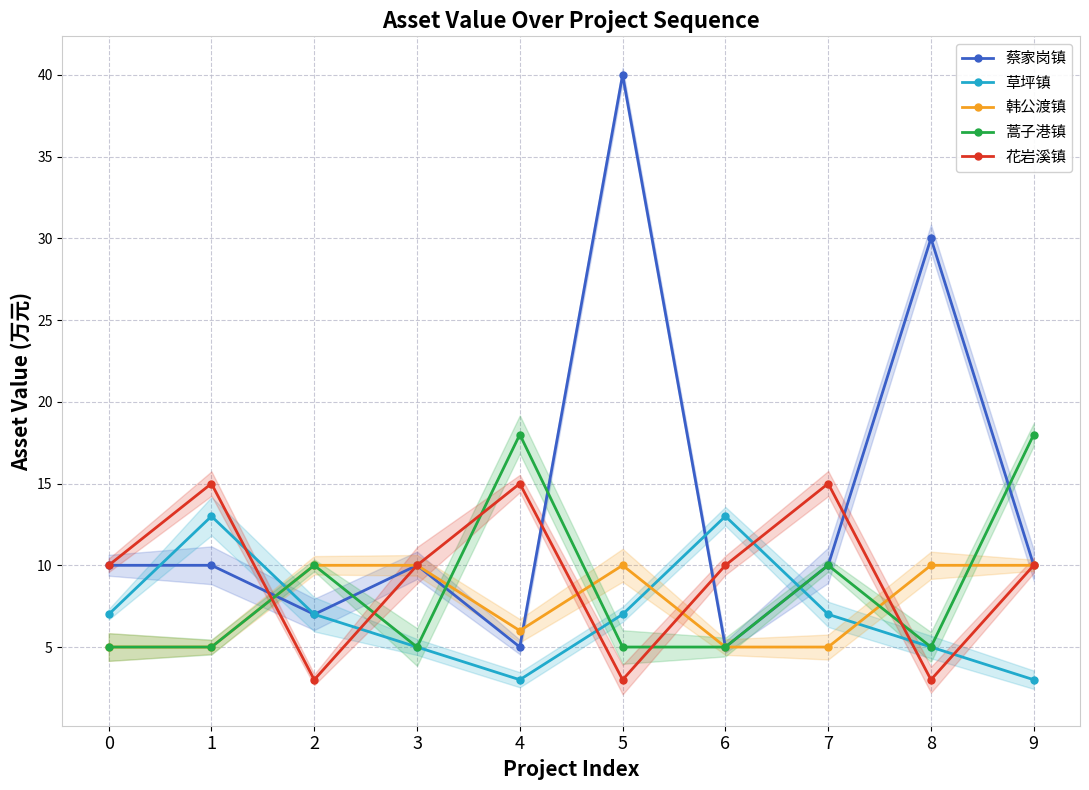

Which series has the largest total across all categories?

蔡家岗镇